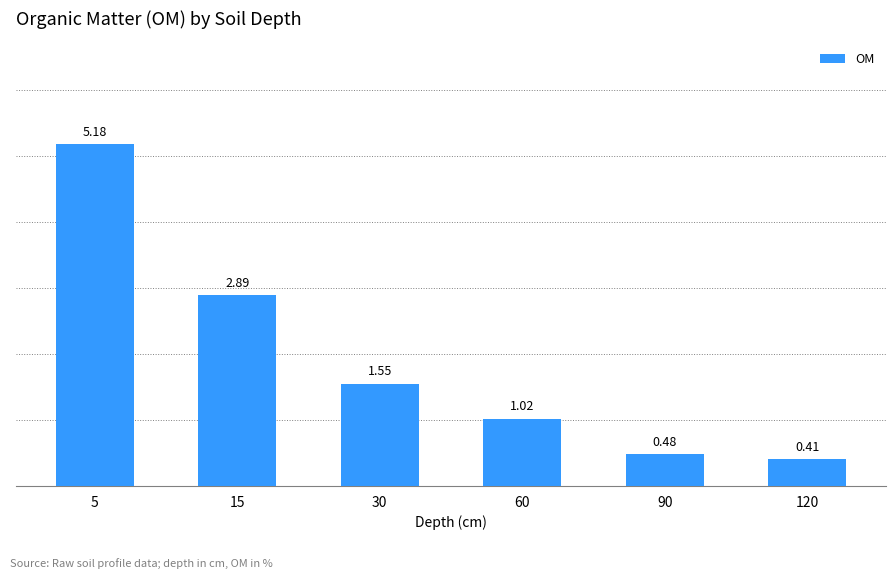

What is the ratio of the value at 30 to the value at 5?

0.3